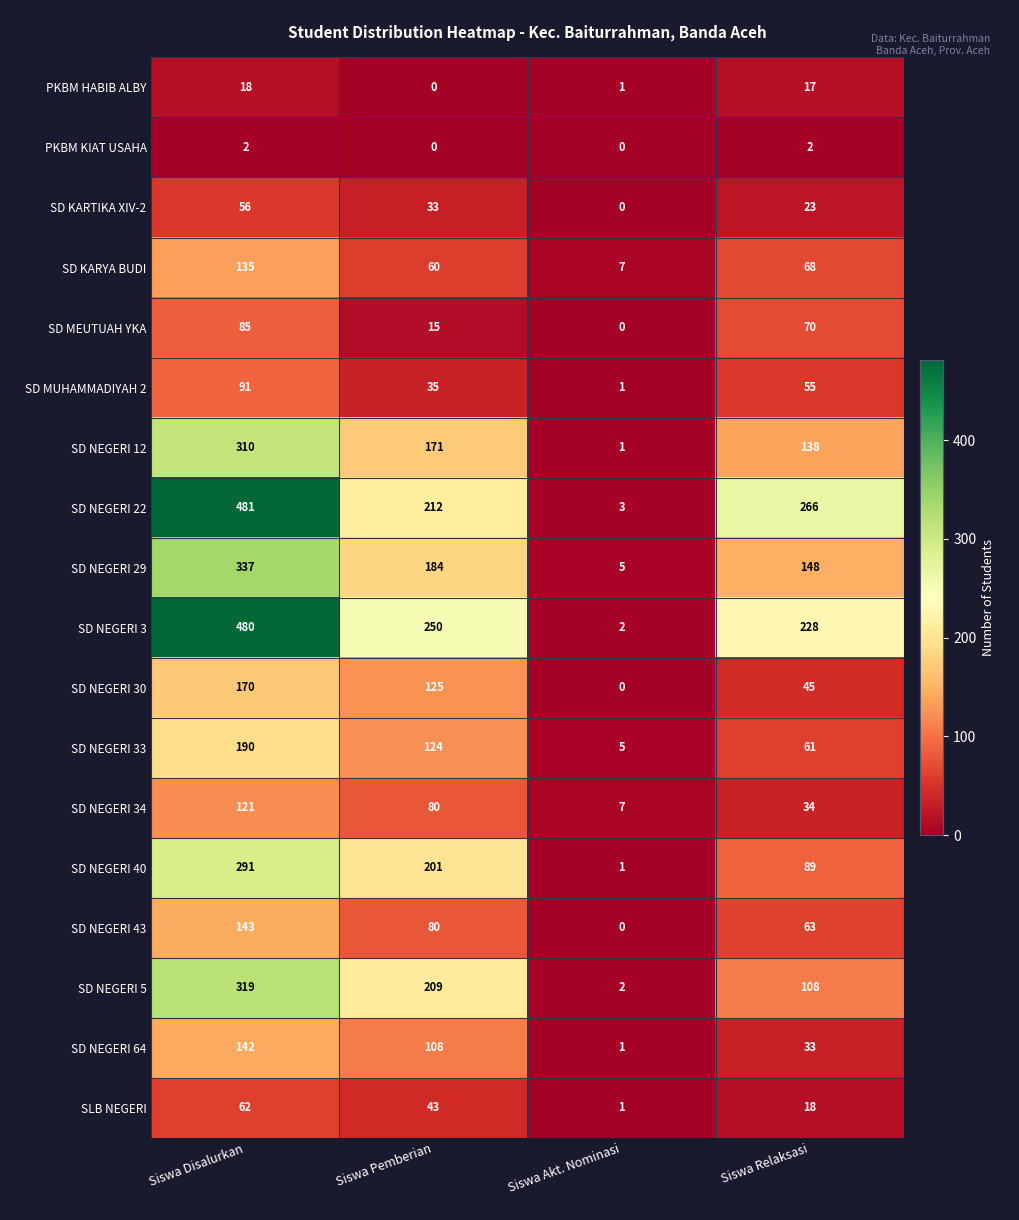

List the labels in order of SD NEGERI 22 value, largest first.

Siswa Disalurkan, Siswa Relaksasi, Siswa Pemberian, Siswa Akt. Nominasi